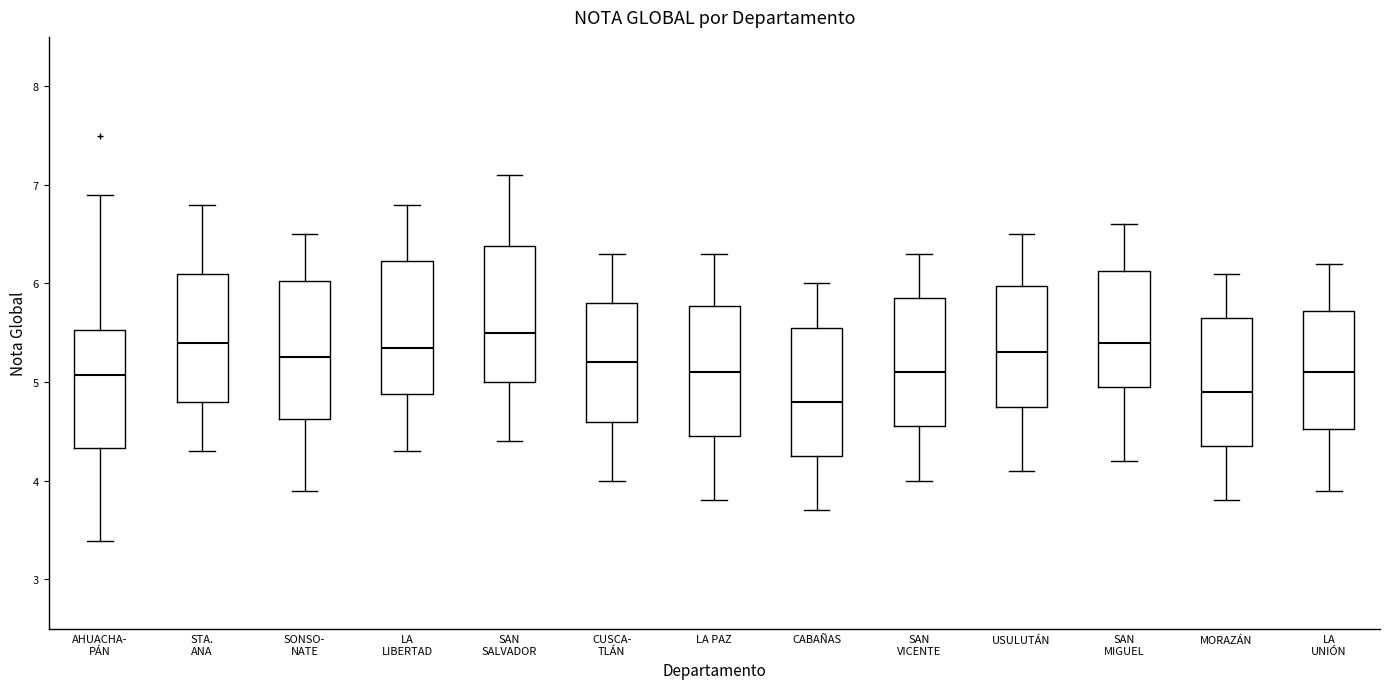

Where does the lower whisker of the box for SAN SALVADOR end on the y-axis? The values are not printed on the chart, so give them approximately, as read against the axis.

4.4